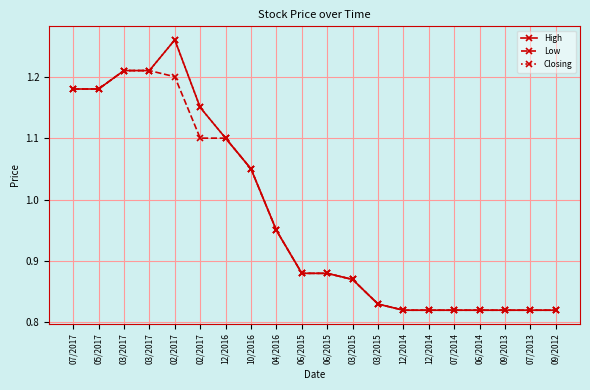

How many lines are shown in the chart?

3